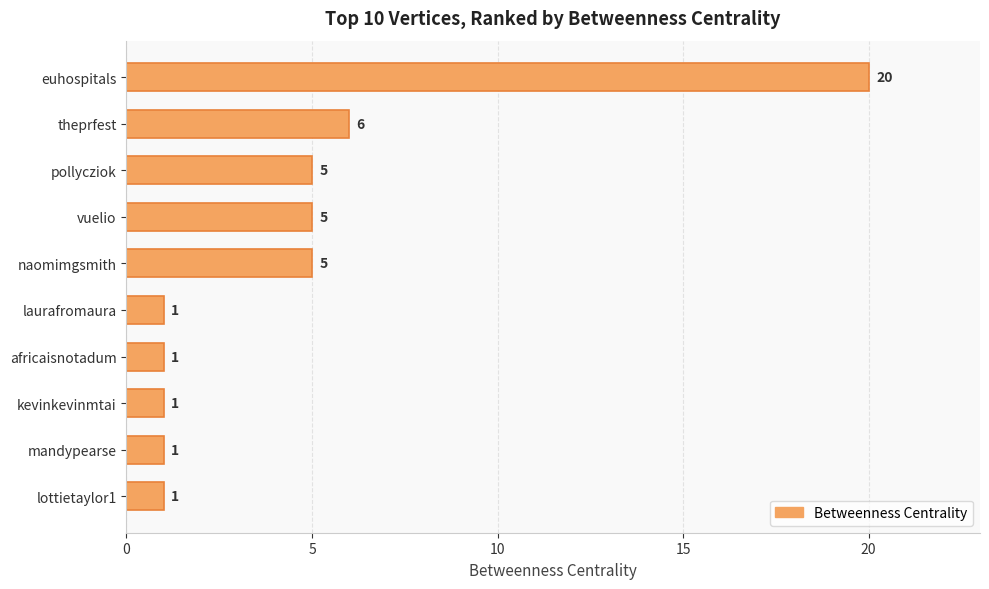

What is the difference between the second highest and second lowest values?

5